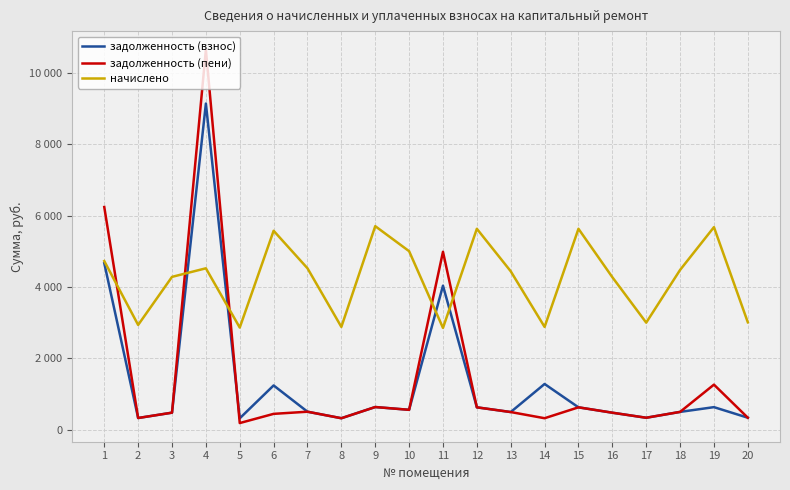

Reading left to right, what are all the values shown in this chart?

задолженность (взнос): 1=4667.9	2=326.3	3=476.1	4=9145.0	5=318.1	6=1239.4	7=502.7	8=320.1	9=634.1	10=556.1	11=4037.0	12=625.9	13=493.5	14=1280.4	15=625.9	16=475.0	17=333.4	18=497.6	19=631.0	20=334.5
задолженность (пени): 1=6243.8	2=326.3	3=476.1	4=10653.3	5=184.7	6=442.8	7=502.7	8=320.1	9=634.1	10=556.1	11=4988.1	12=625.9	13=493.5	14=320.1	15=625.9	16=475.0	17=333.4	18=497.6	19=1262.0	20=334.5
начислено: 1=4727.8	2=2936.4	3=4284.5	4=4524.7	5=2862.5	6=5577.3	7=4524.7	8=2881.0	9=5706.6	10=5004.8	11=2853.3	12=5632.7	13=4441.6	14=2881.0	15=5632.7	16=4275.4	17=3001.1	18=4478.5	19=5678.9	20=3010.3